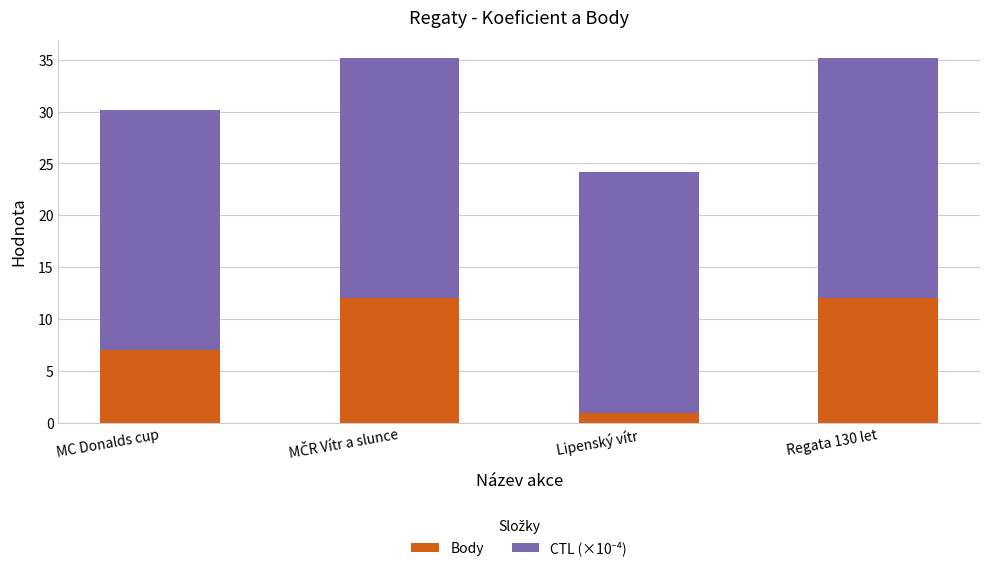

What is the average value of the Body series?

8.0